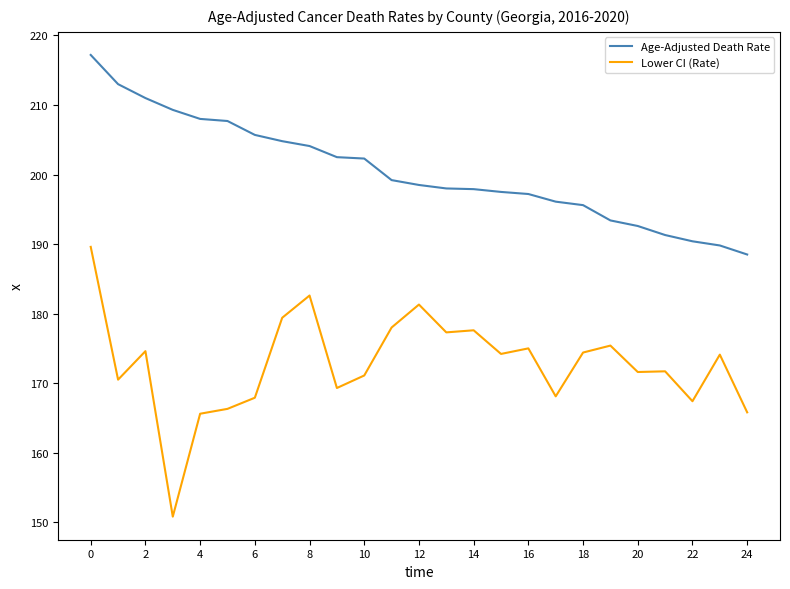

In Lower CI (Rate), how many points are higher than both neighbors (excluding endpoints)?

8